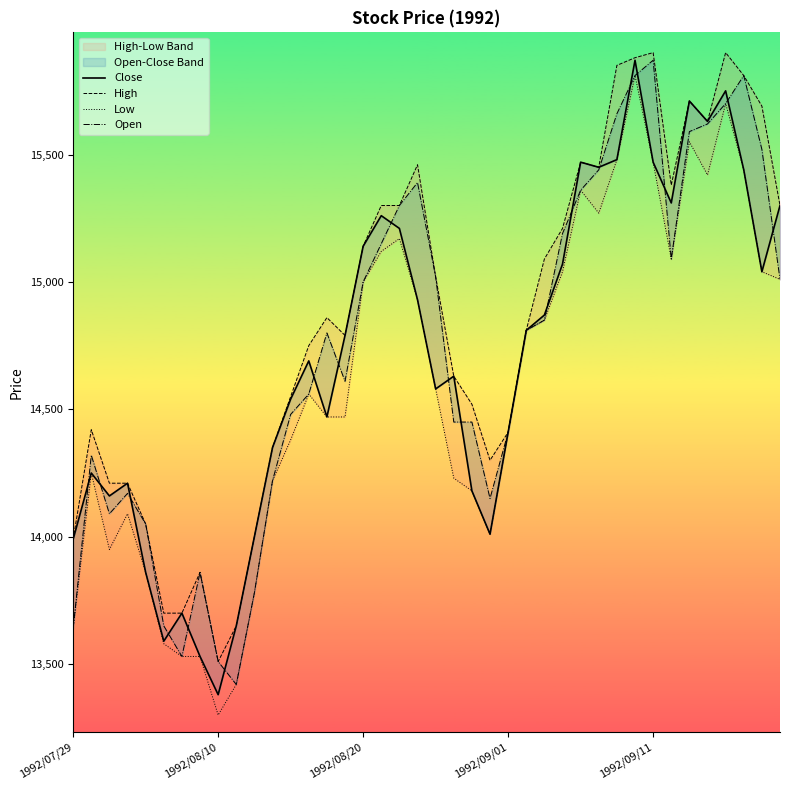

What is the difference between the High values at 34 and 24?

1300